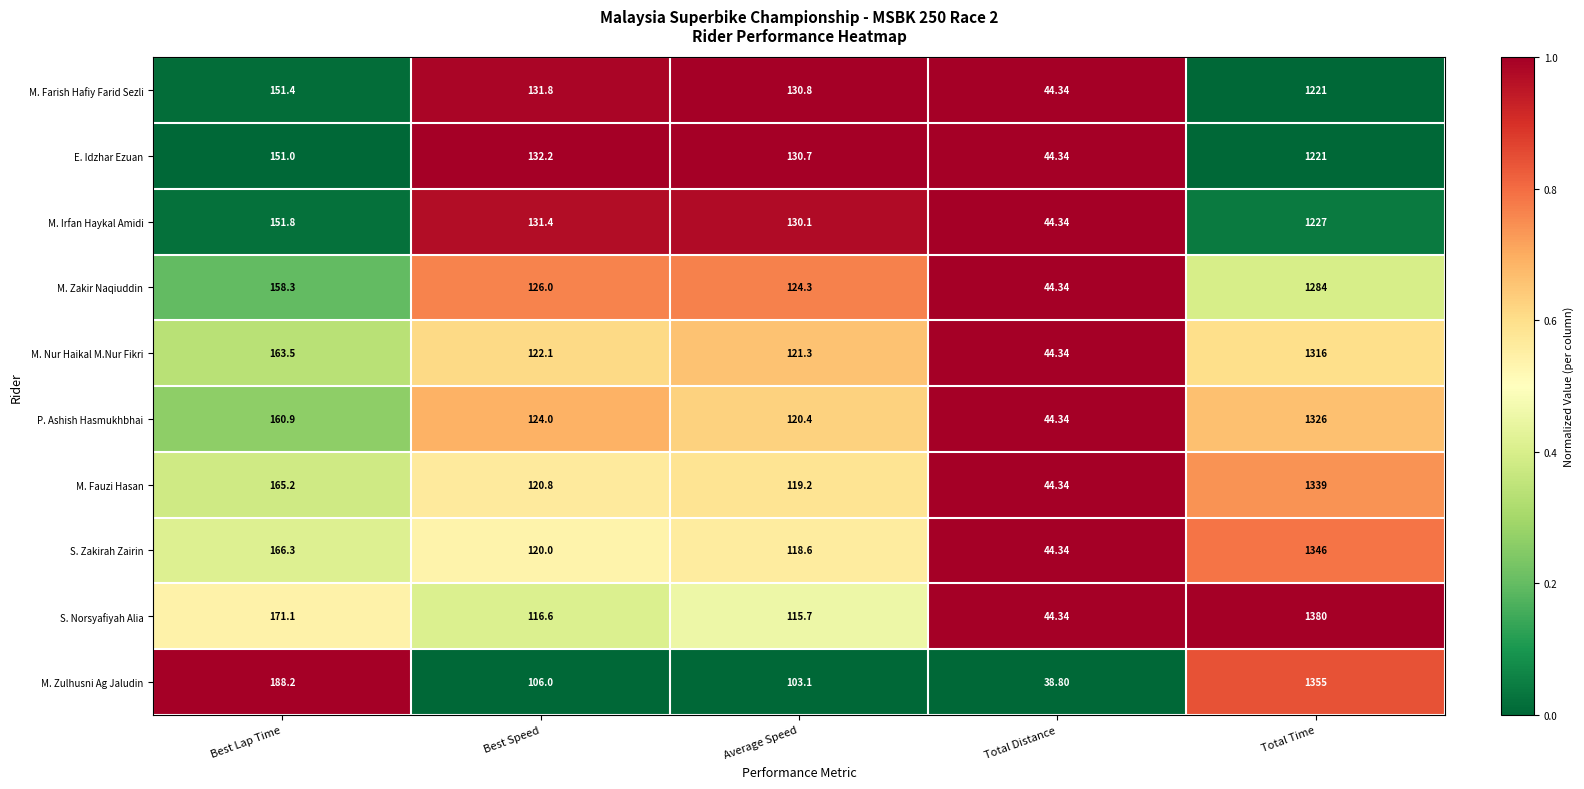

Which series has the widest spread of values?

S. Norsyafiyah Alia